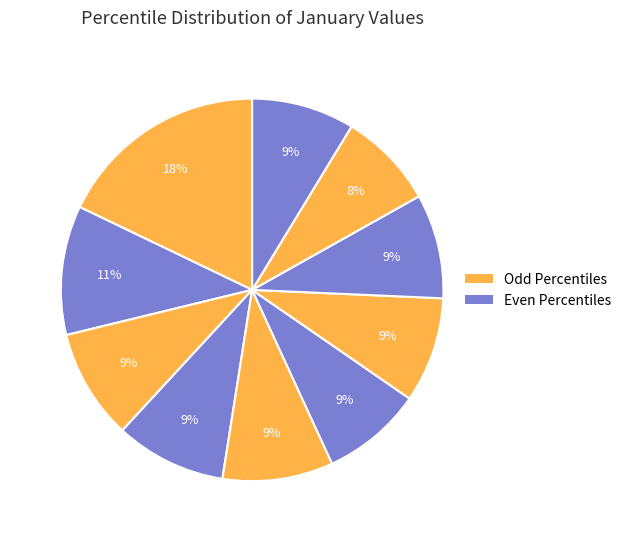

Do pct35 and pct85 together represent more than half of the pie?

No